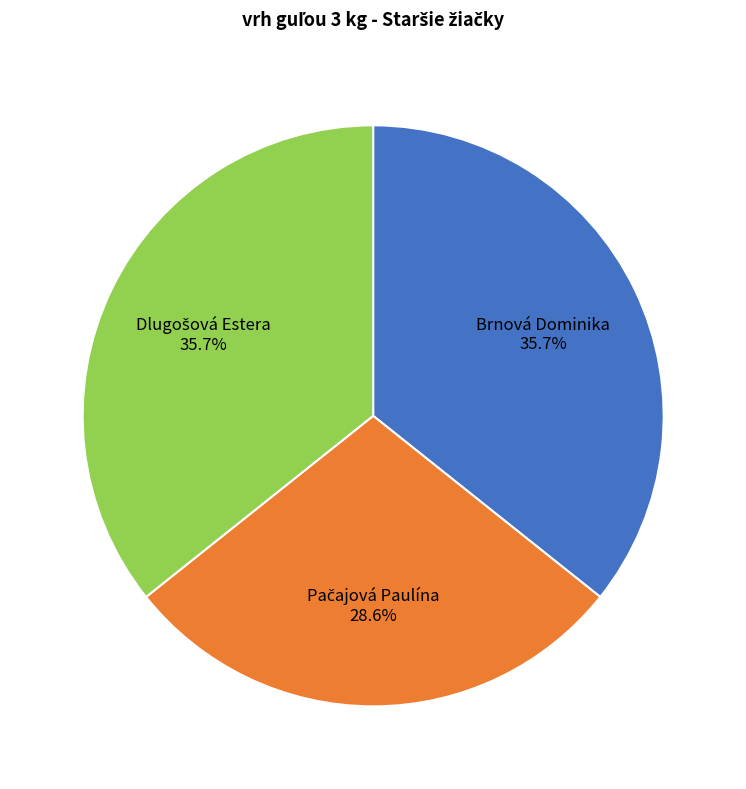

How many segments does this pie chart have?

3